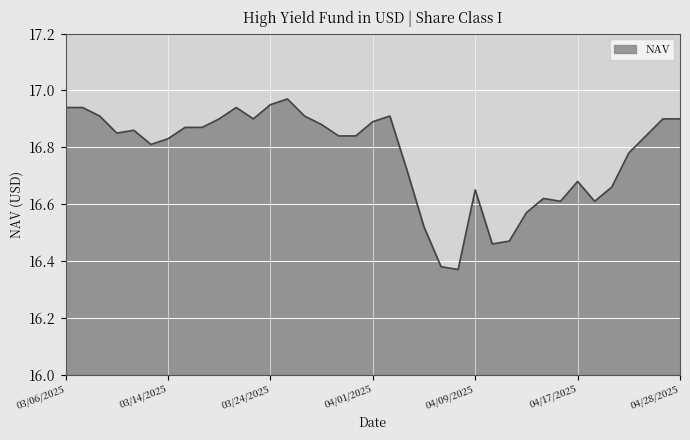

True or false: the data has more than 0 interior local peaks.

True